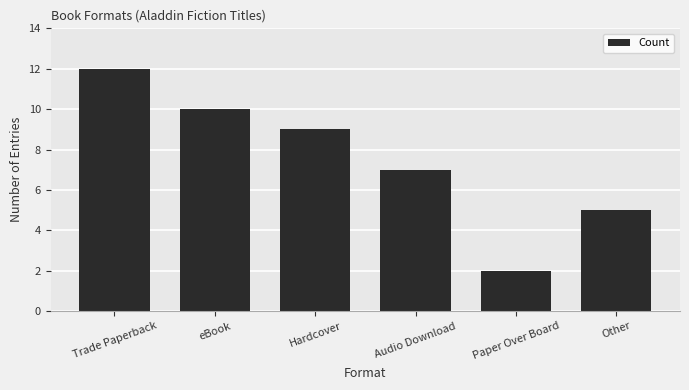

The chart shows a value of 12 at Trade Paperback. True or false?

True